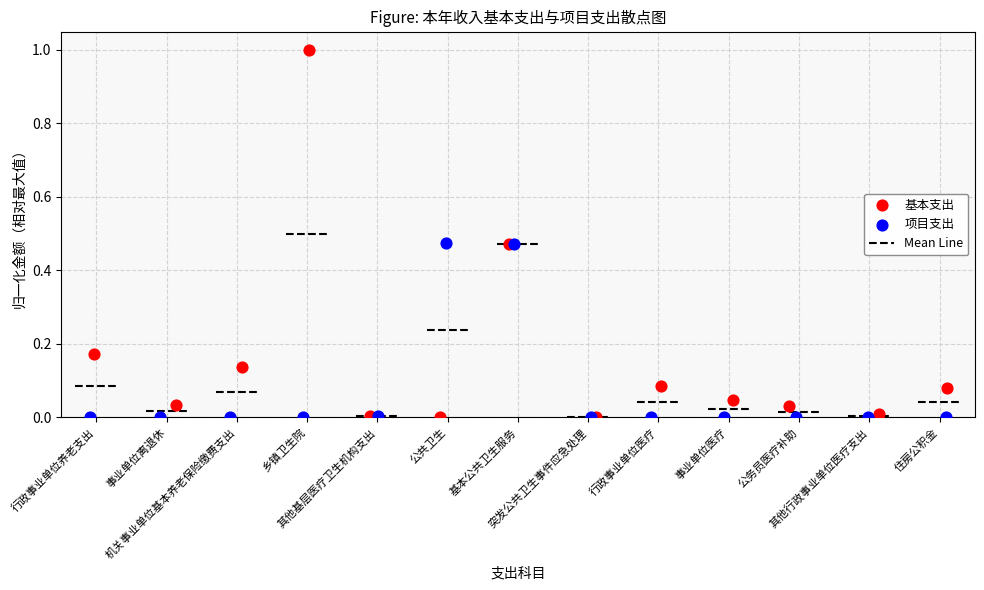

Which series has the widest spread of Y values?

基本支出